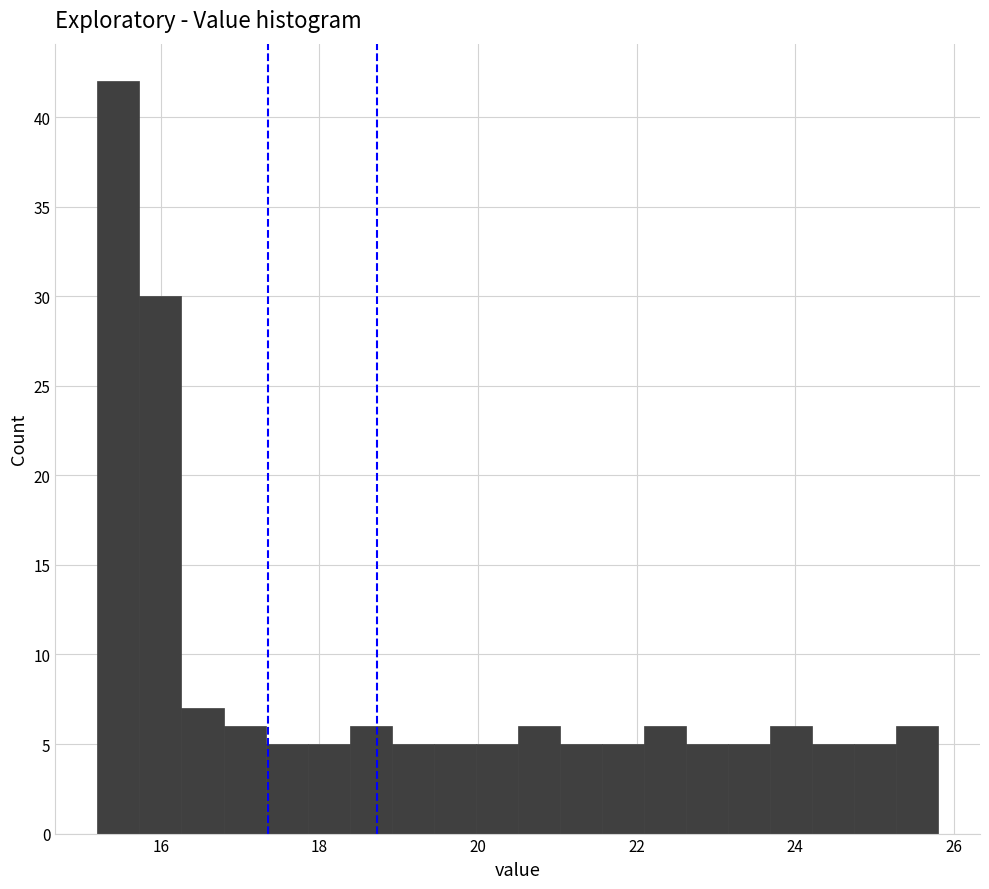

Around what value on the x-axis is the tallest bar? Give the approximate position of its centre, as read against the axis.

15.4